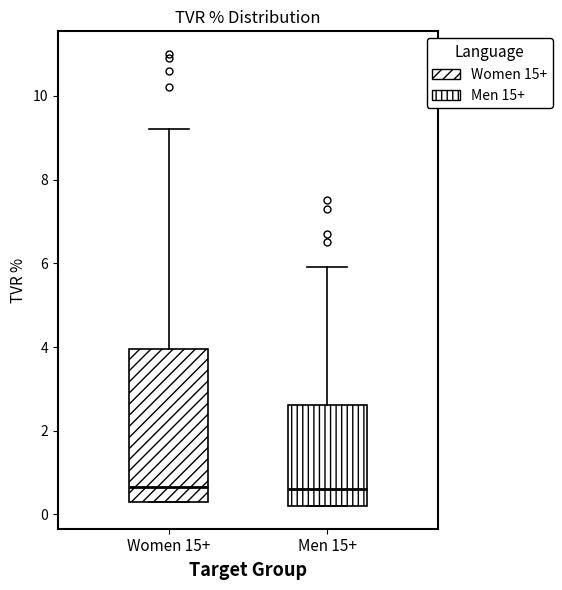

Comparing the boxes themselves (not the whiskers), which one is the tallest?

Women 15+